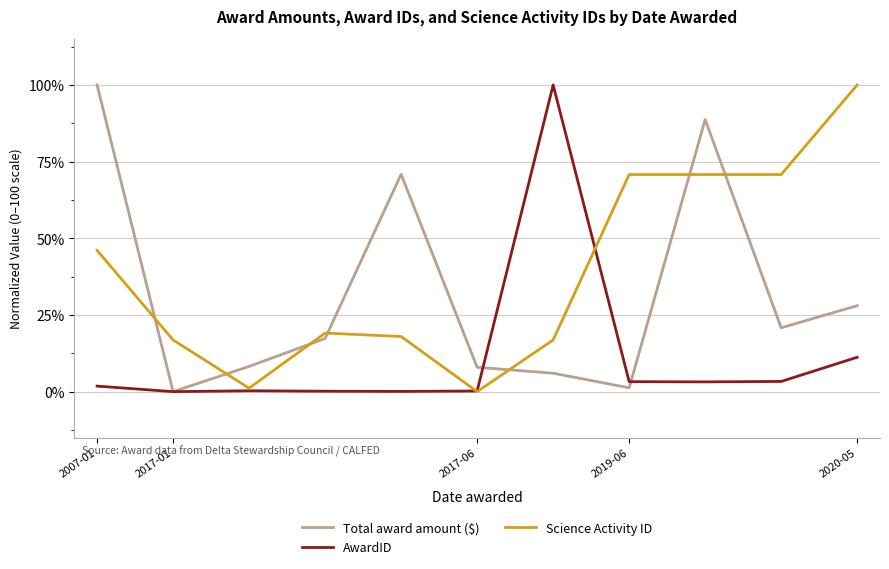

List the series in order of their overall mean, lowest first.

AwardID, Total award amount ($), Science Activity ID